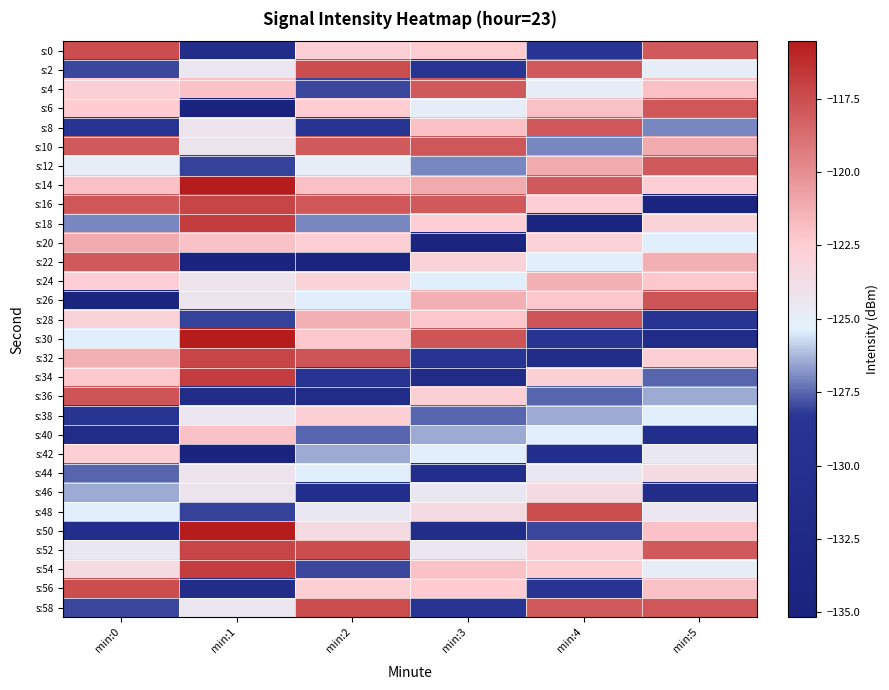

List the series in order of their peak value, highest first.

s:14, s:30, s:50, s:18, s:34, s:54, s:16, s:32, s:52, s:0, s:2, s:48, s:56, s:58, s:26, s:28, s:36, s:6, s:8, s:10, s:12, s:22, s:4, s:20, s:24, s:40, s:38, s:42, s:44, s:46